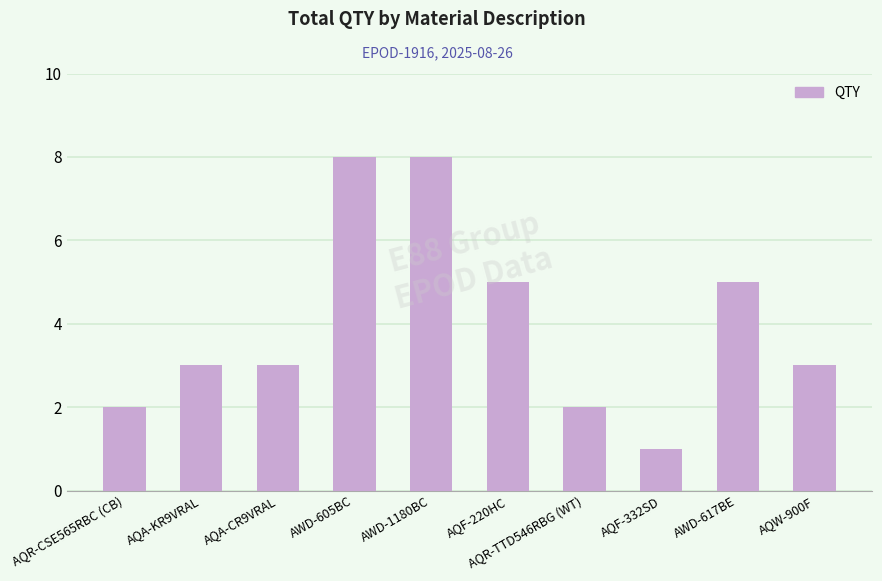

What is the difference between the maximum and second lowest values?

6